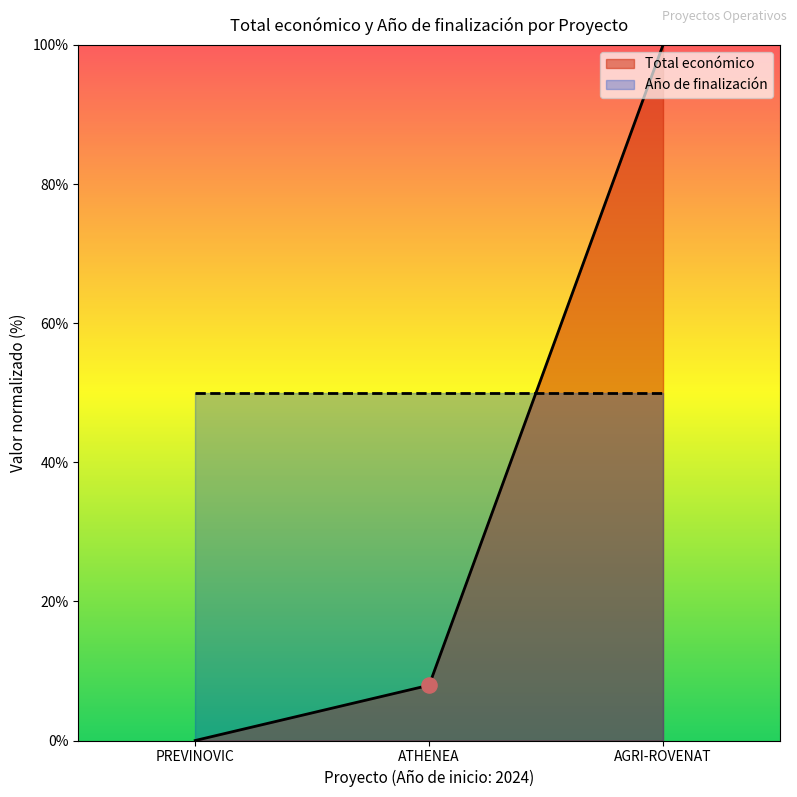

Rank the categories by Total económico value from lowest to highest.

PREVINOVIC, ATHENEA, AGRI-ROVENAT